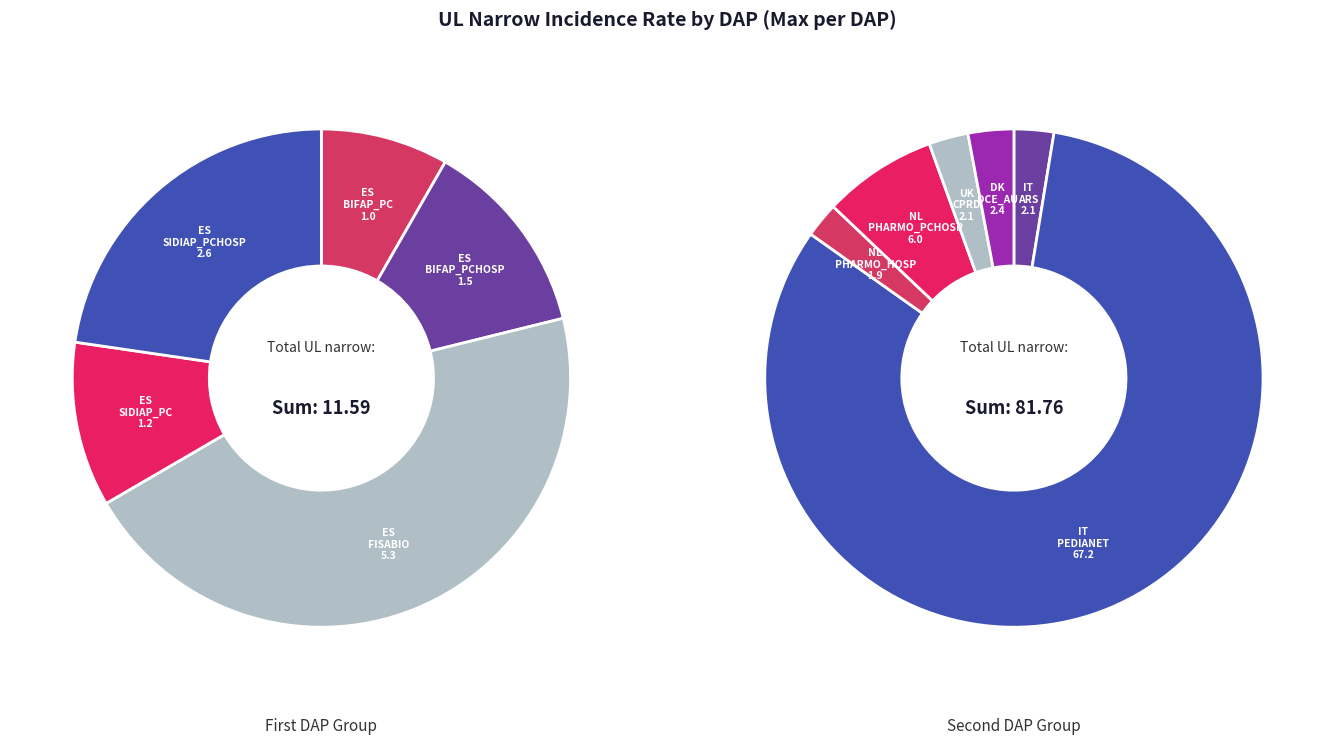

To the nearest percent, what is the average slice percentage?

9%